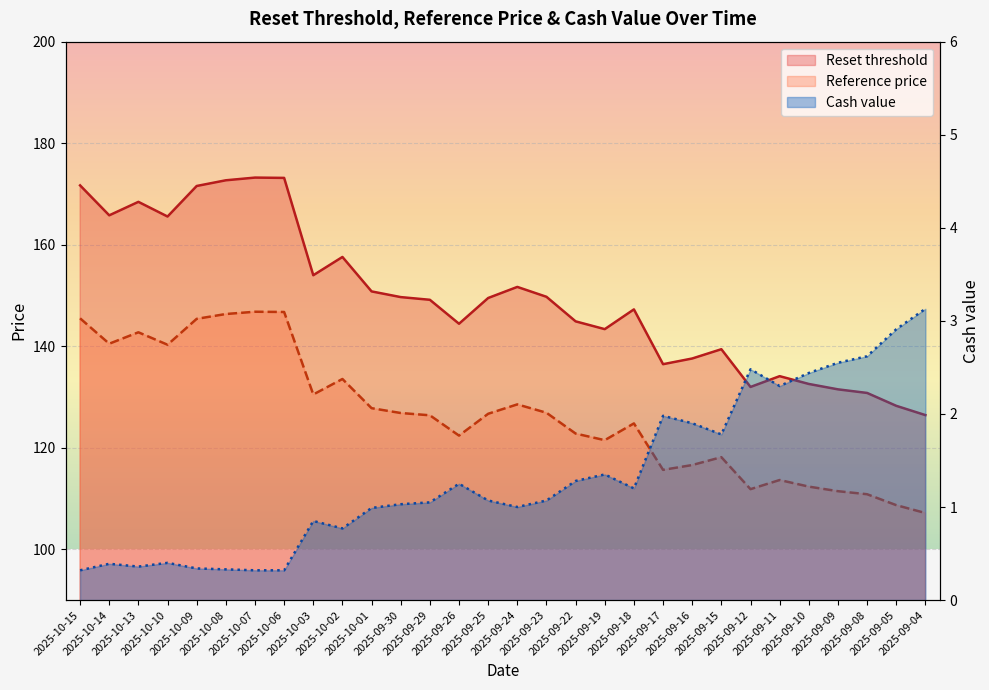

How many values in the Reset threshold series exceed 149?

16